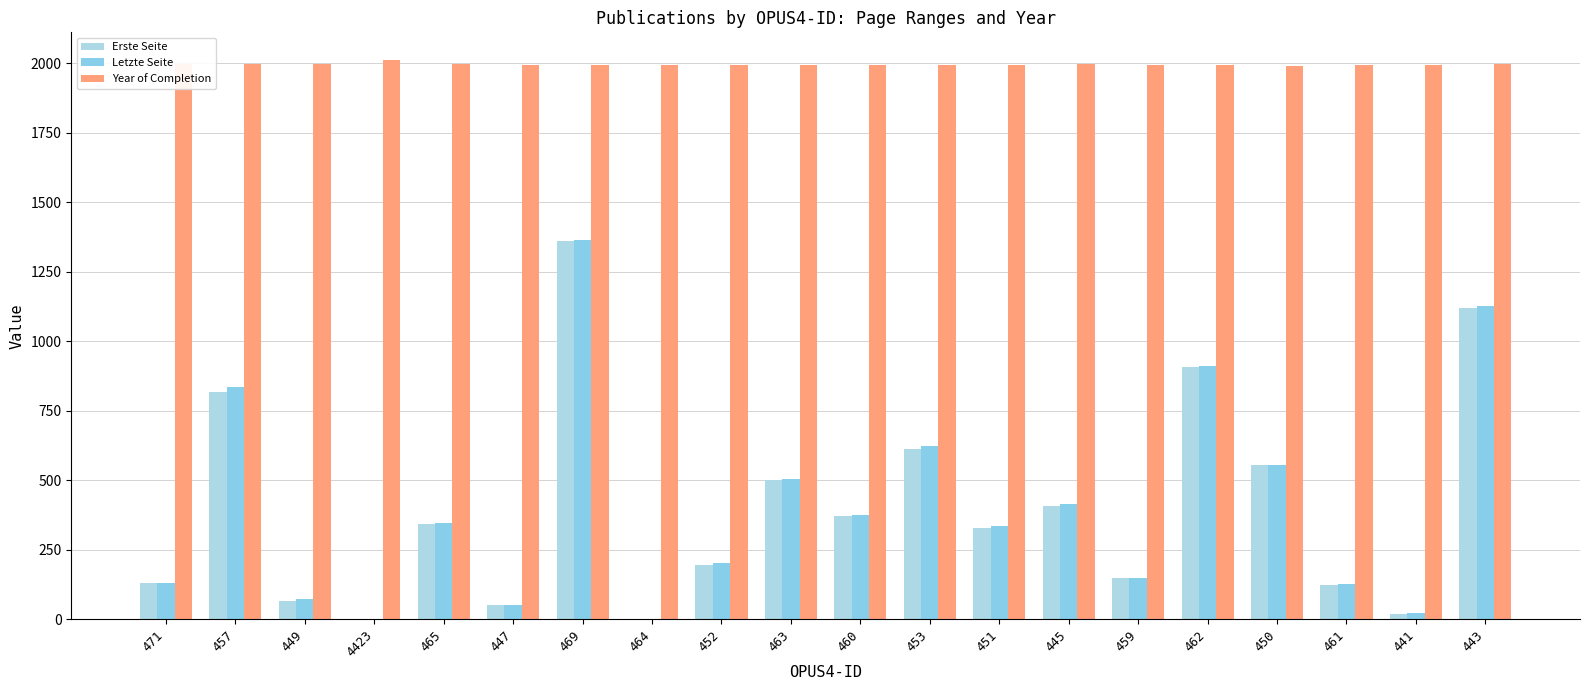

Between 471 and 460, which series saw the biggest shift?

Erste Seite